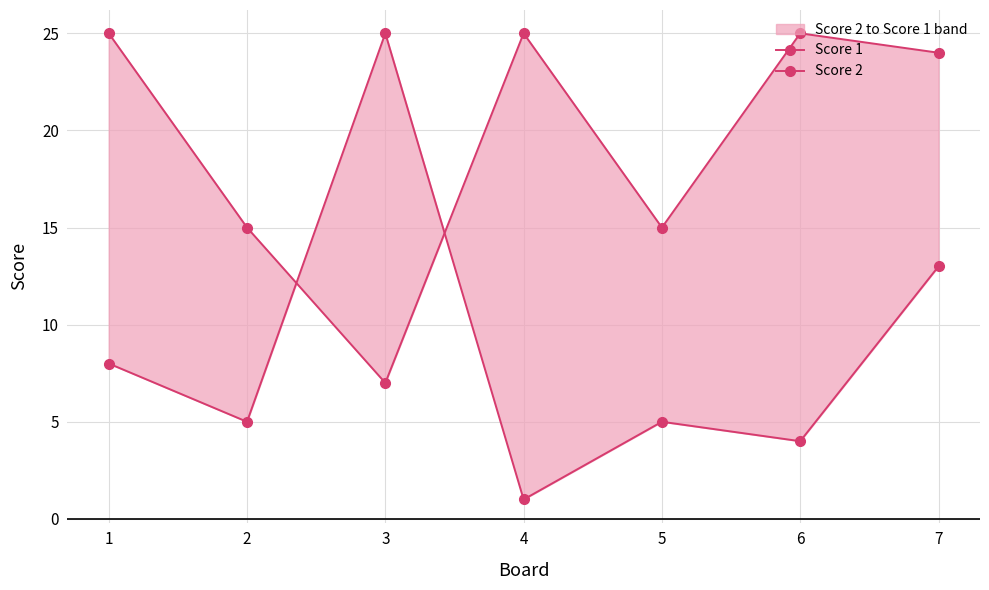

In Score 1, how many points are higher than both neighbors (excluding endpoints)?

2